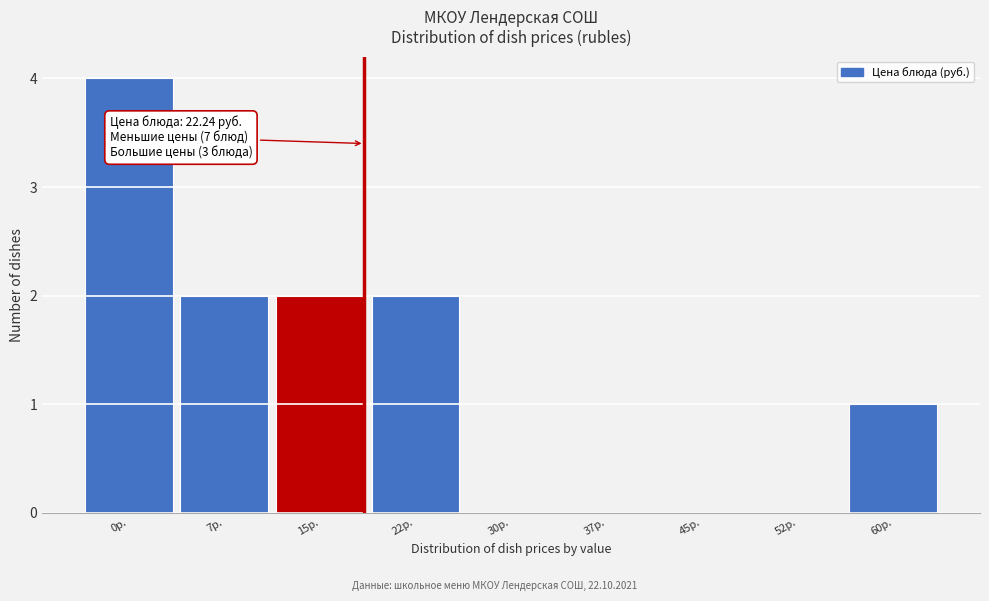

Reading right to left, what are all the values shown in this chart?

60р.=1	52р.=0	45р.=0	37р.=0	30р.=0	22р.=2	15р.=2	7р.=2	0р.=4